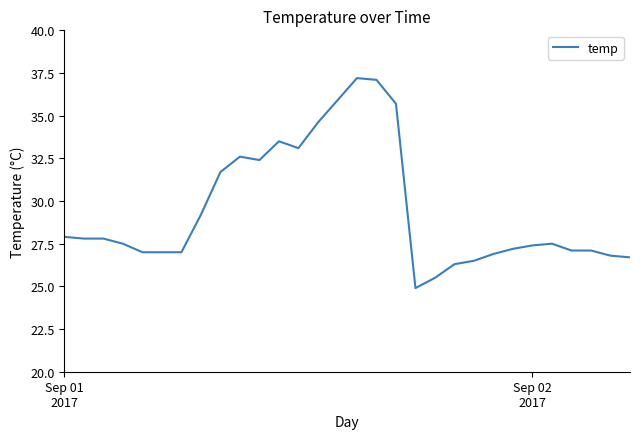

What is the greatest value displayed?

37.2